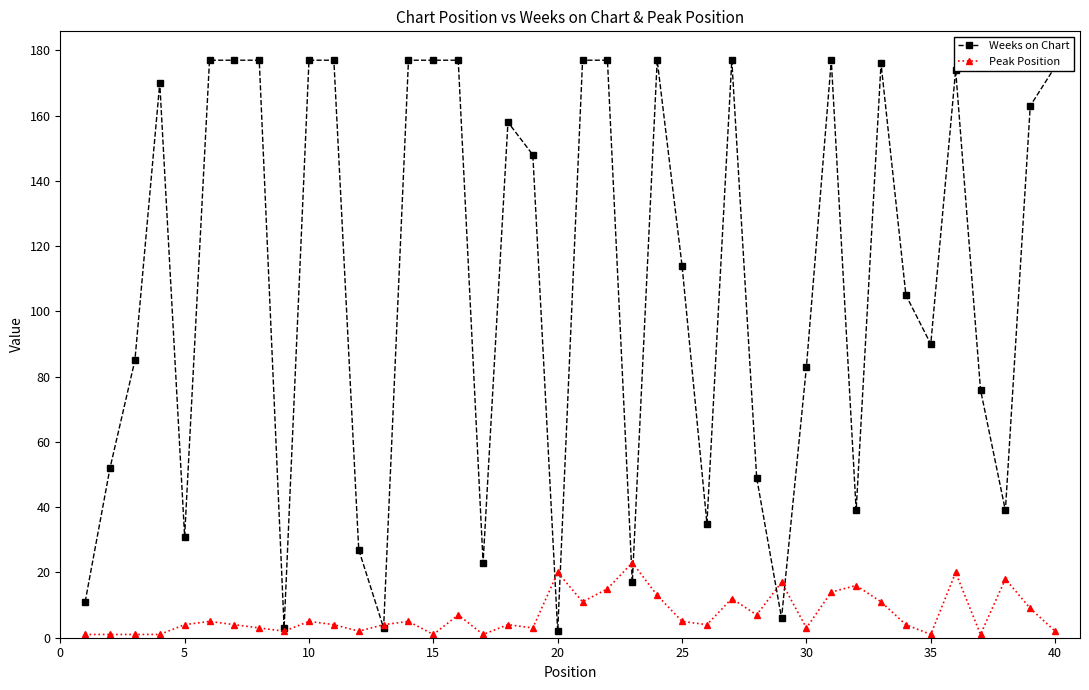

Which series has the widest spread of values?

Weeks on Chart